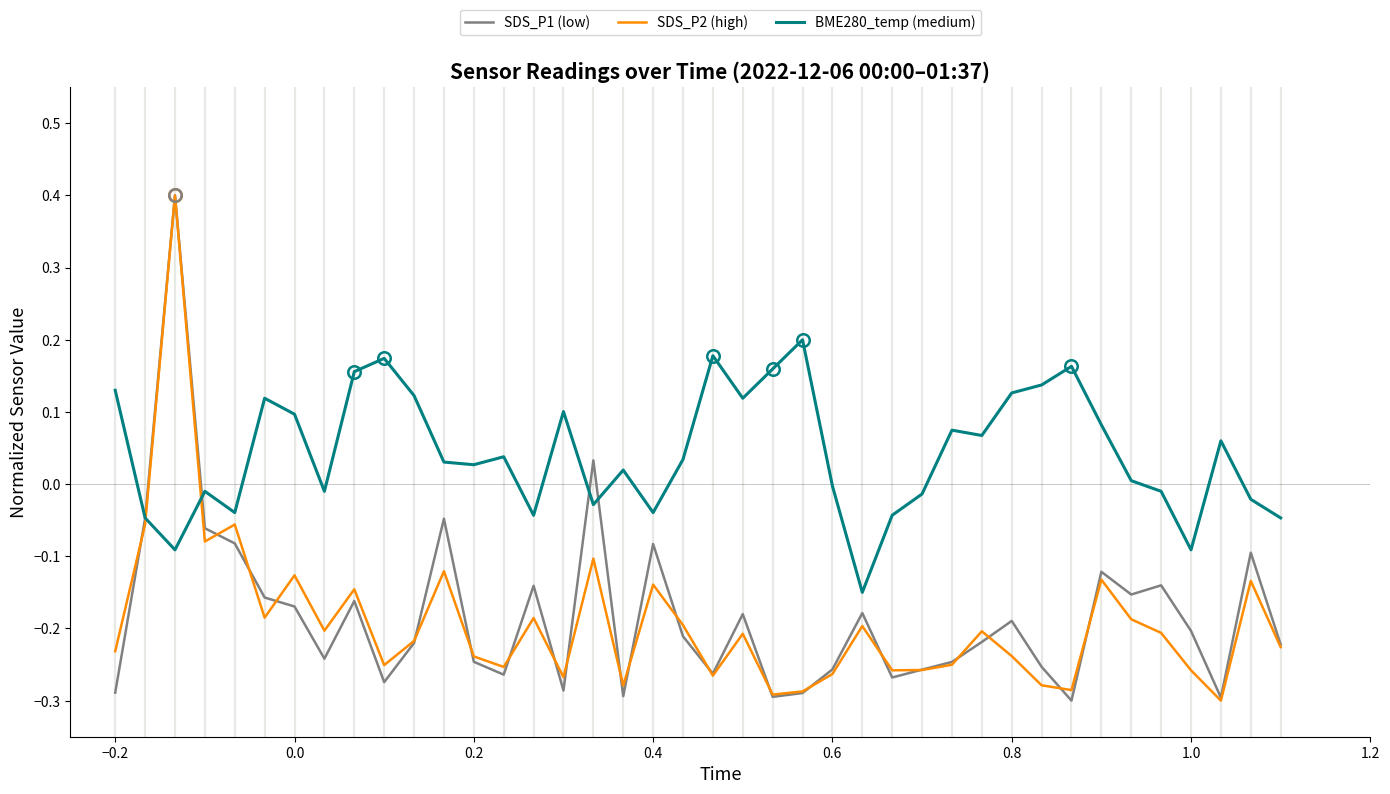

What is the greatest value displayed?

0.4